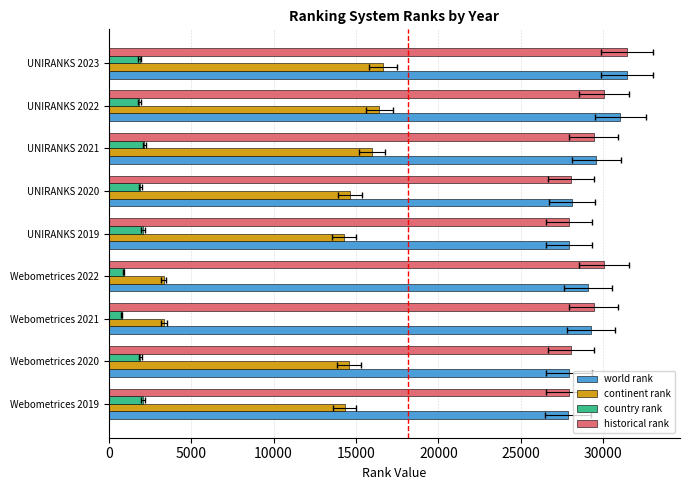

What is the sum of the world rank values at UNIRANKS 2020 and UNIRANKS 2023?

59571